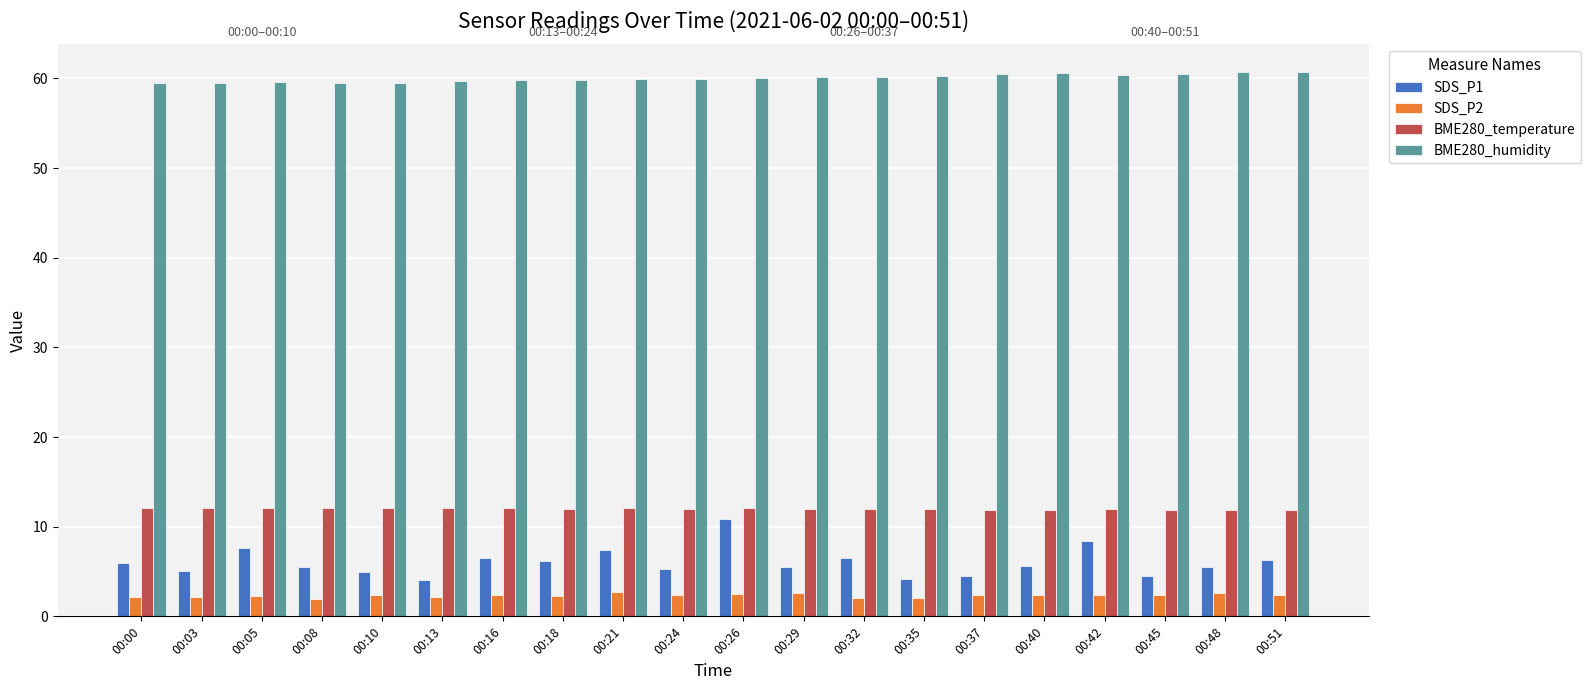

What is the maximum value for BME280_humidity?

60.8